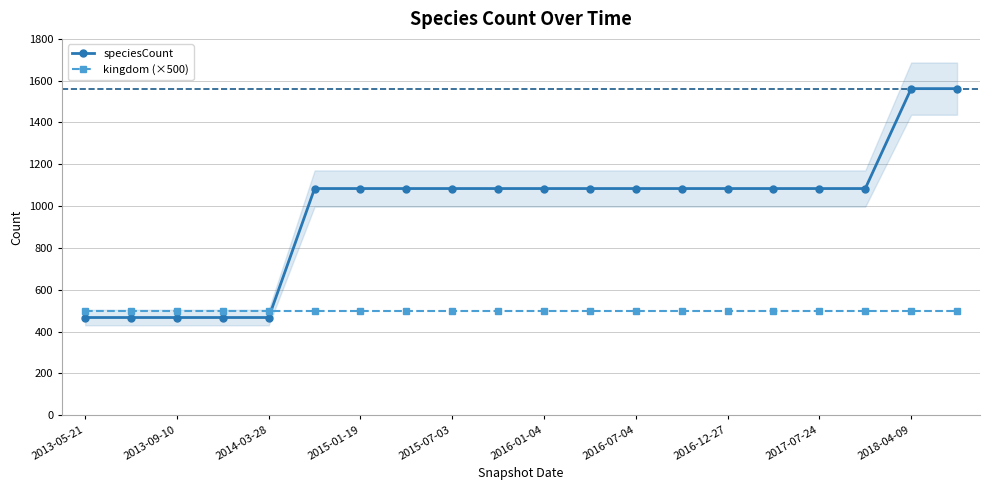

After their last crossing, which series has the higher values: speciesCount or kingdom (×500)?

speciesCount